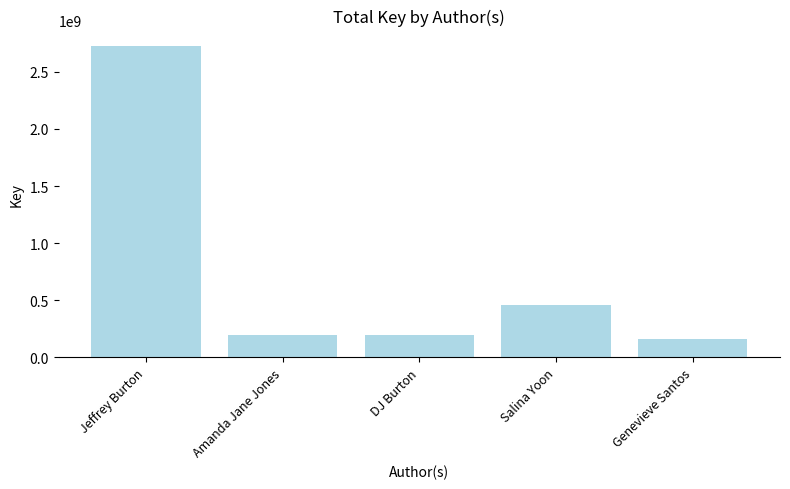

What is the minimum value shown in the chart?

162157806